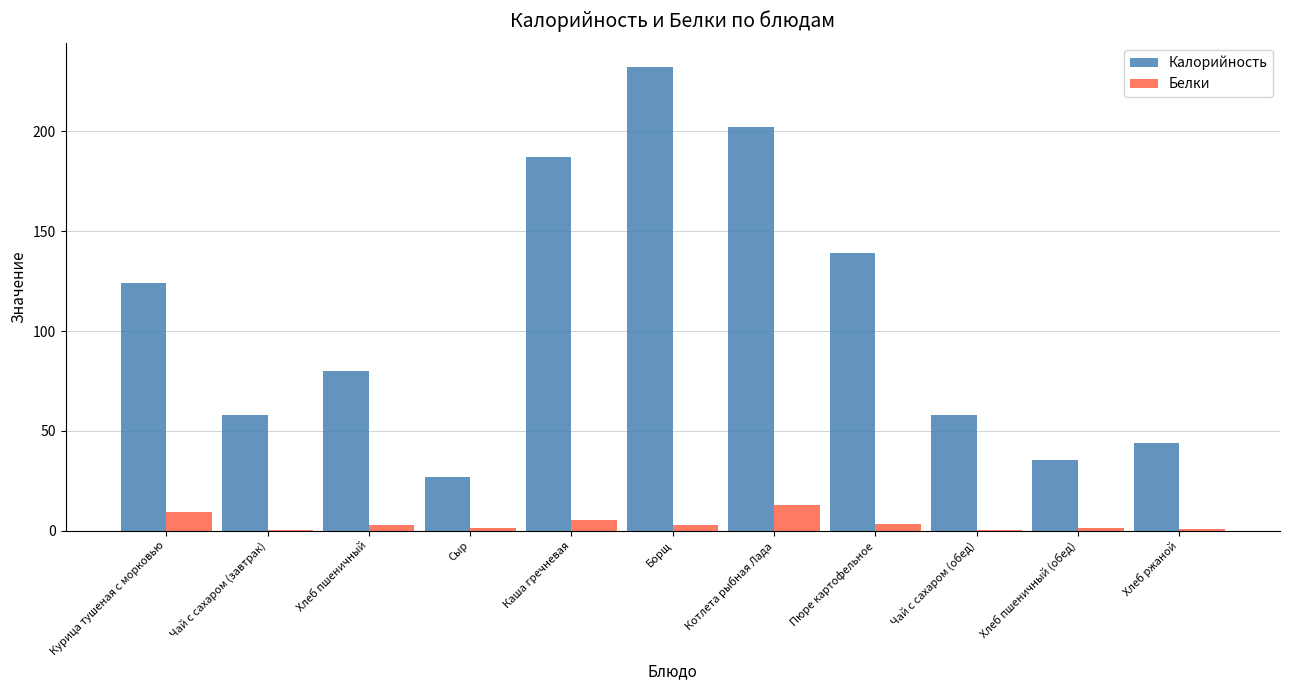

What is the sum of all Белки values?

41.5